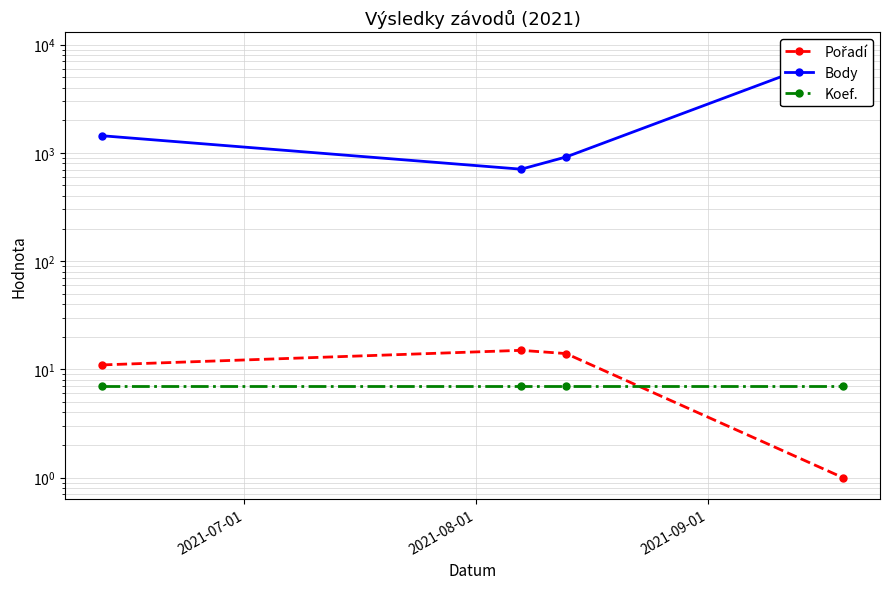

The value of Pořadí at 3 is 2. True or false?

False